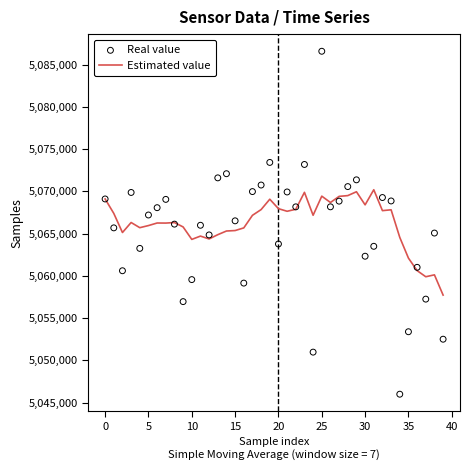

Which series reaches the minimum Y coordinate?

Real value